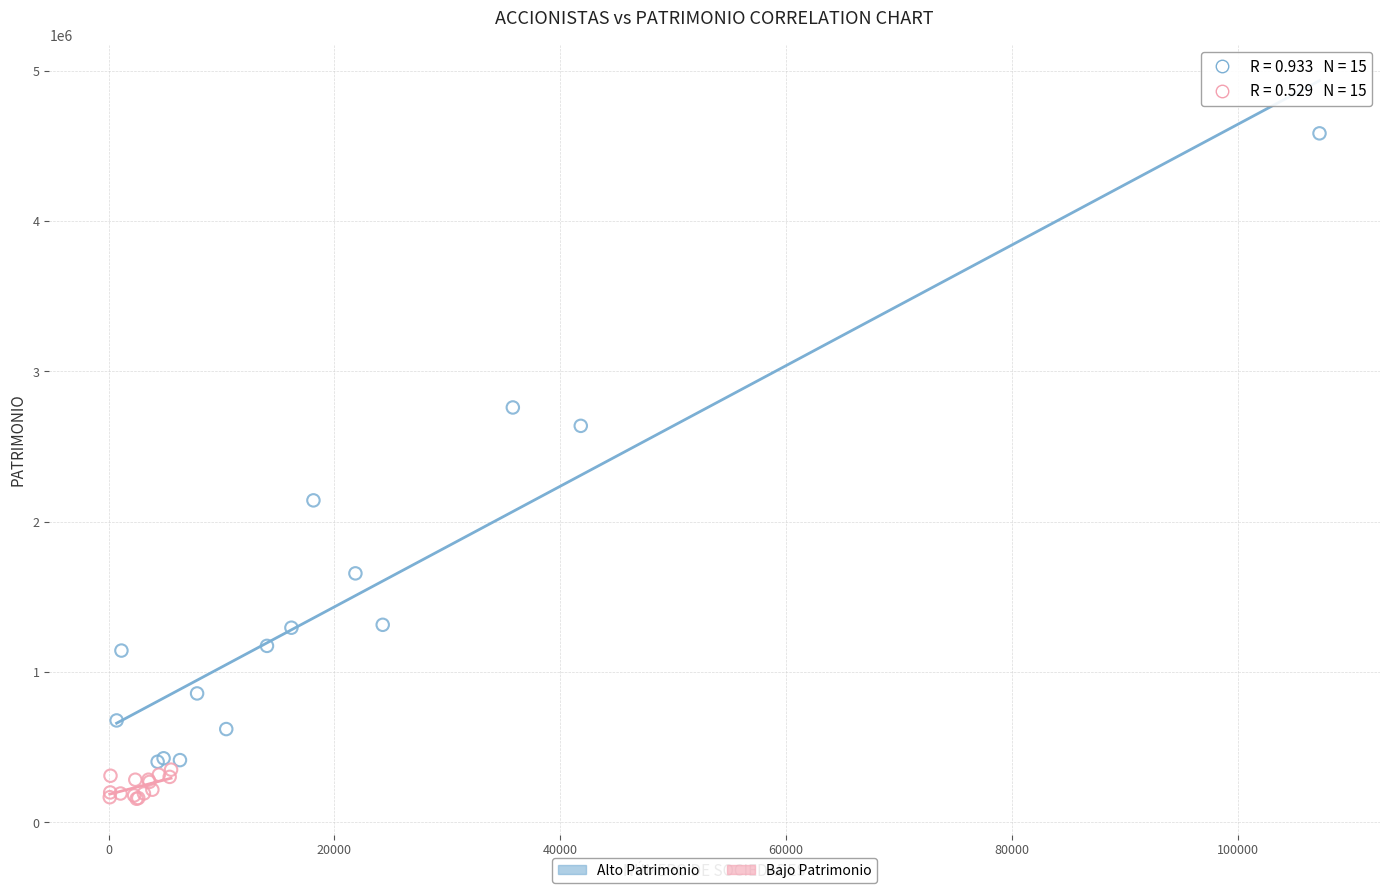

Which series has the widest spread of Y values?

Alto Patrimonio